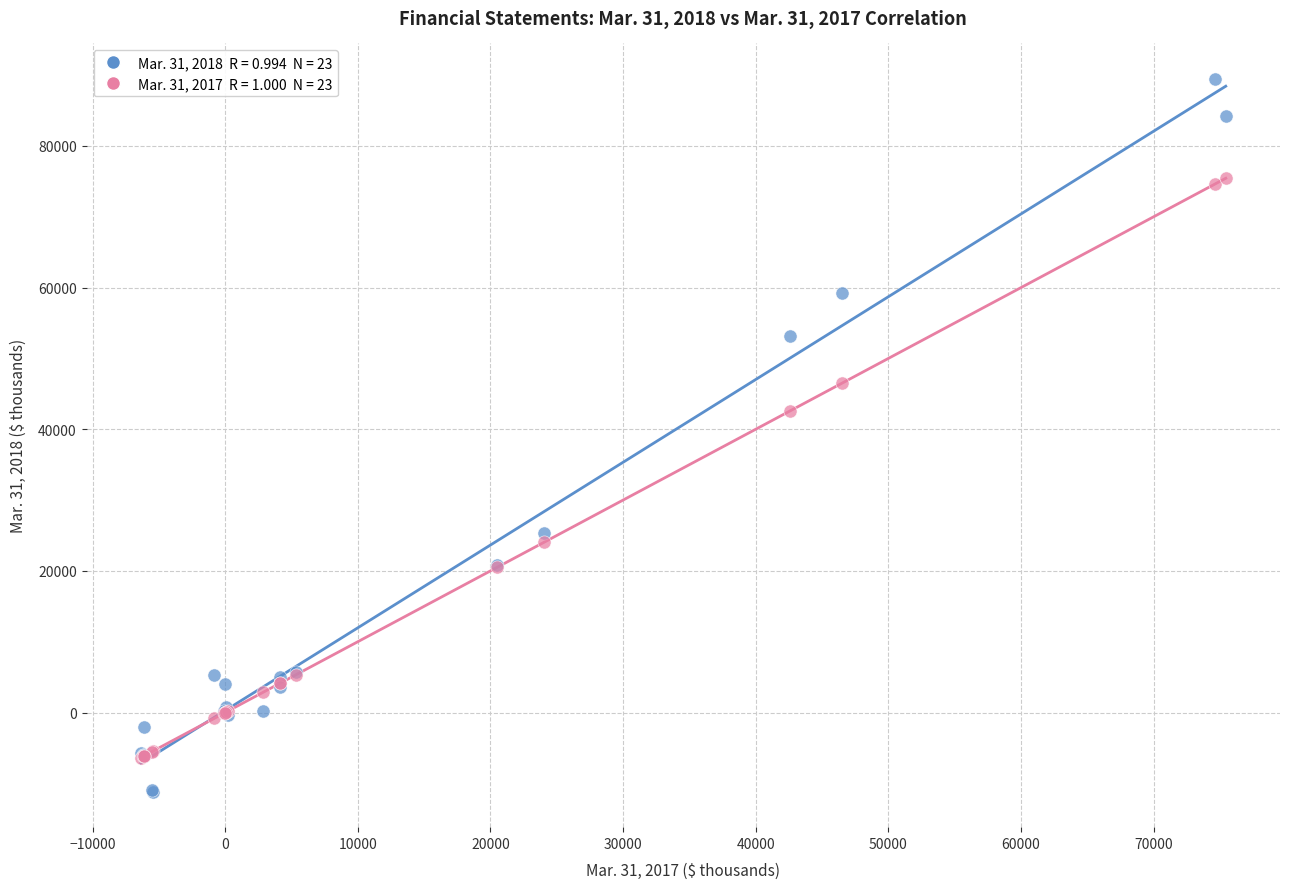

Across all series, what Y value is closest to 39140?

42611